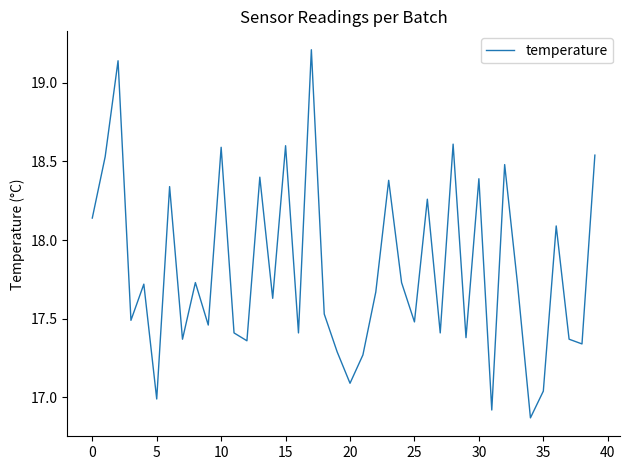

What is the difference between the maximum and minimum values?

2.3